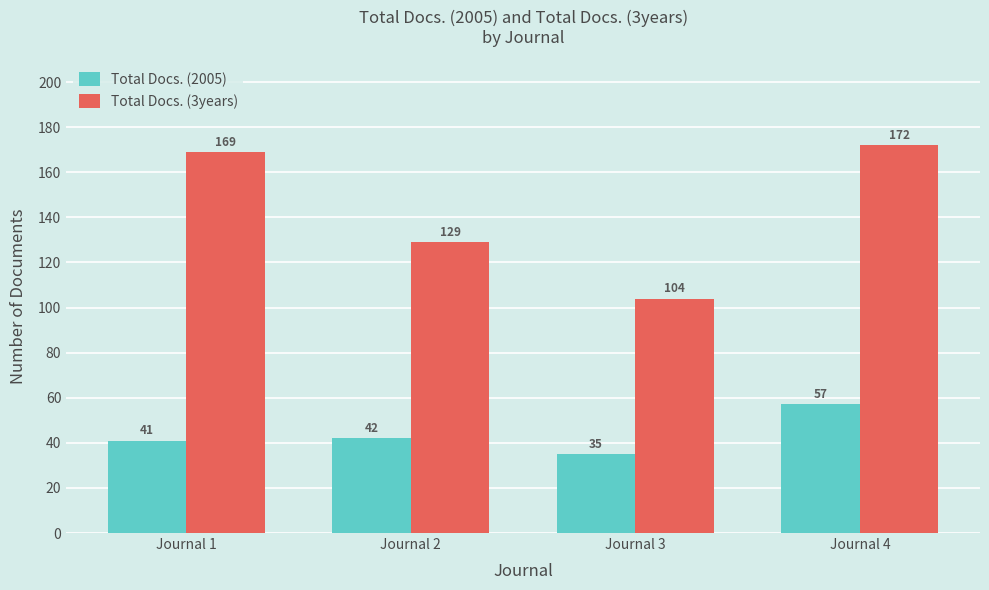

What is the spread (max minus min) of values at Journal 4?

115